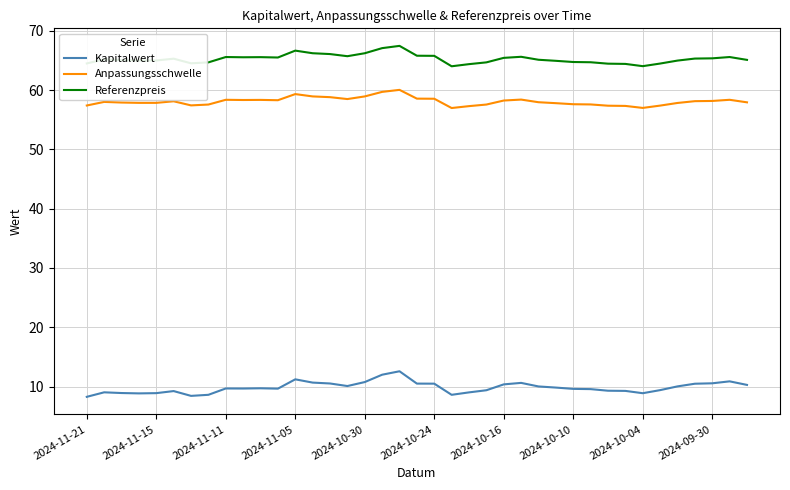

True or false: Anpassungsschwelle and Kapitalwert cross at least once.

False